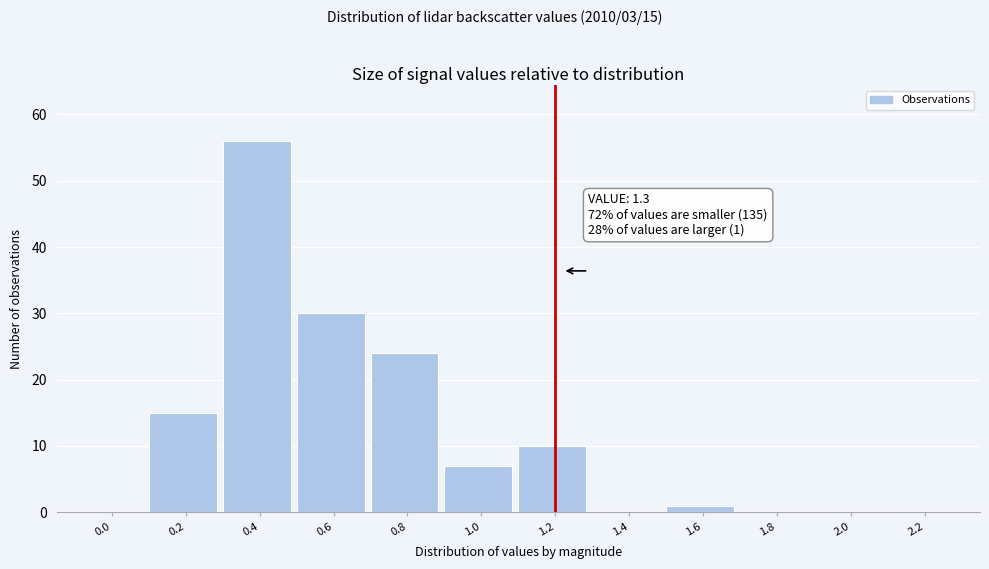

Reading right to left, transcribe all the data shown in this chart.

2.2=0	2.0=0	1.8=0	1.6=1	1.4=0	1.2=10	1.0=7	0.8=24	0.6=30	0.4=56	0.2=15	0.0=0